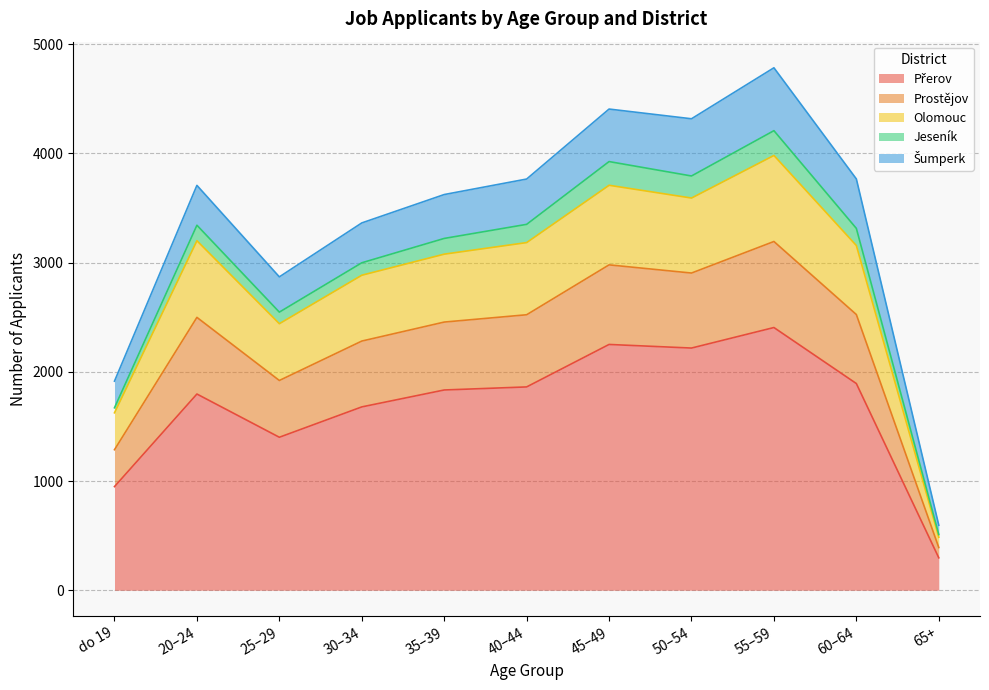

Does the chart have visible grid lines?

Yes